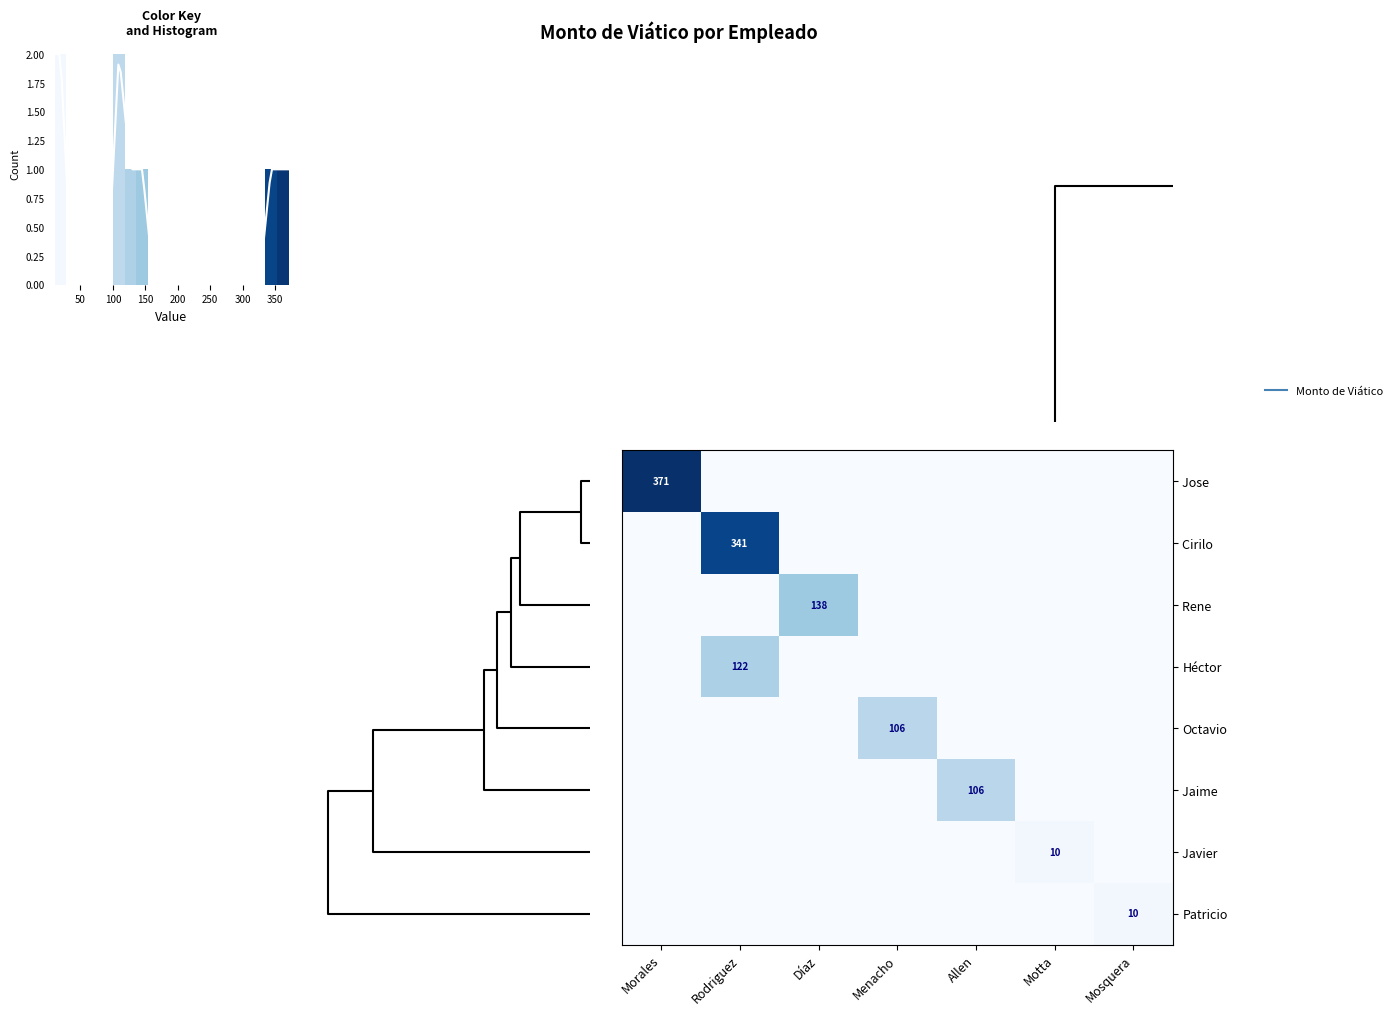

Is it true that Octavio equals 0.0 at Mosquera?

True